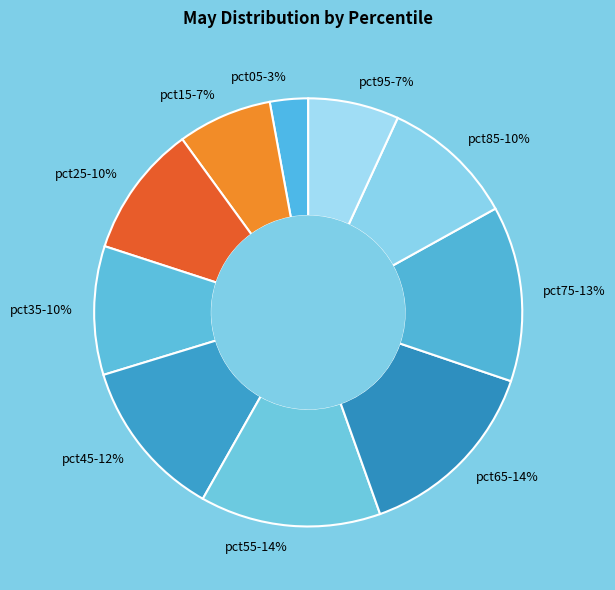

Is there any slice that represents more than half of the pie?

No